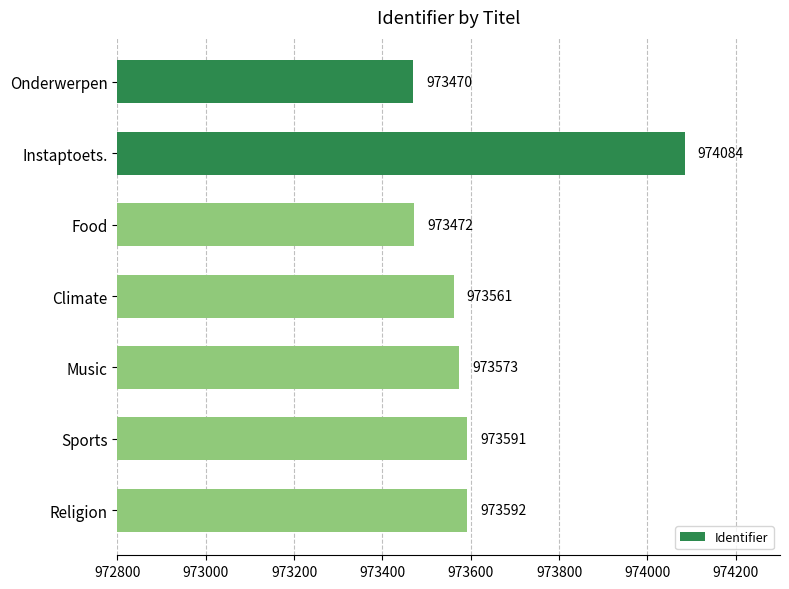

Is it true that the value at Sports is 973591?

True